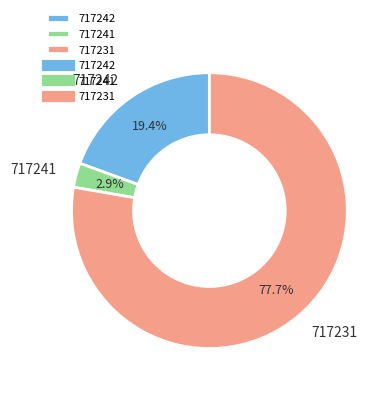

To the nearest percent, what portion does 717241 represent?

3%